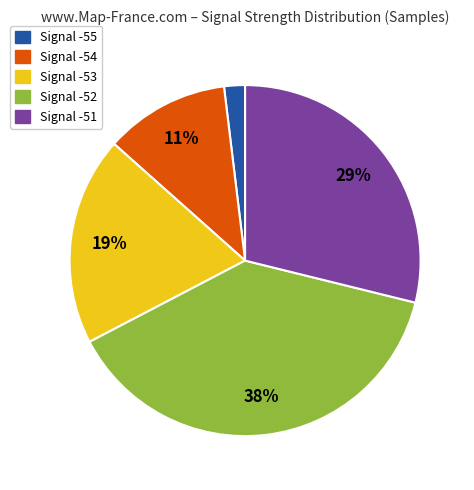

How many slices are in this pie chart?

5